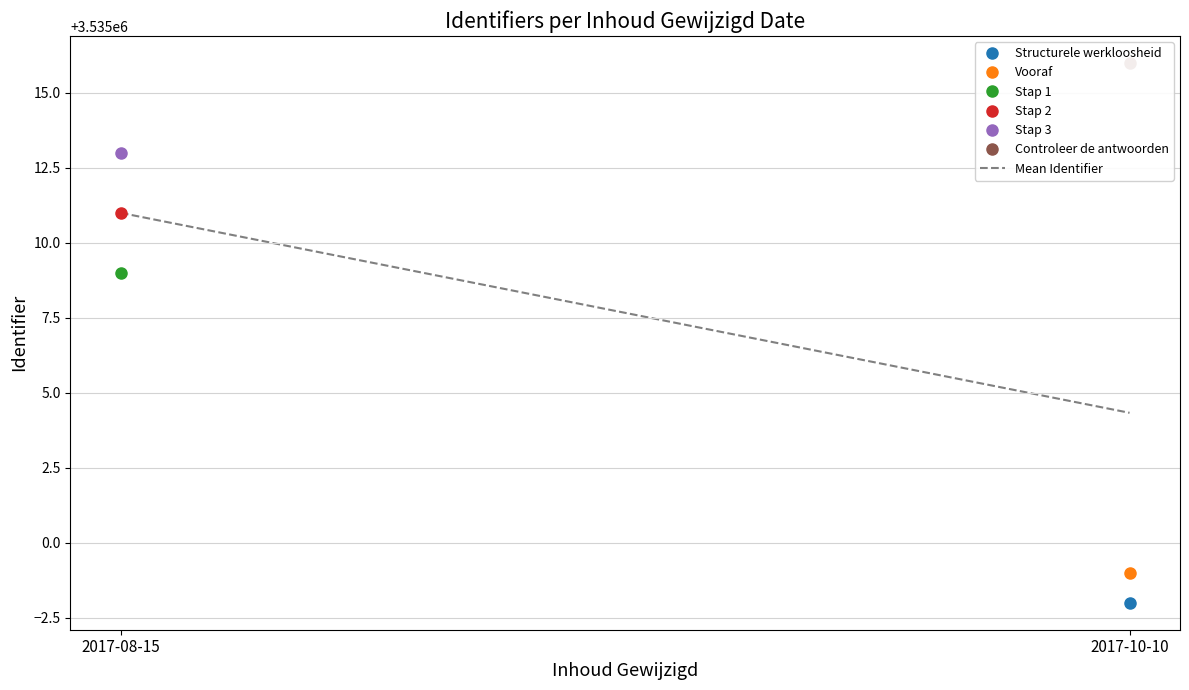

What is the minimum value shown in the chart?

3535004.3